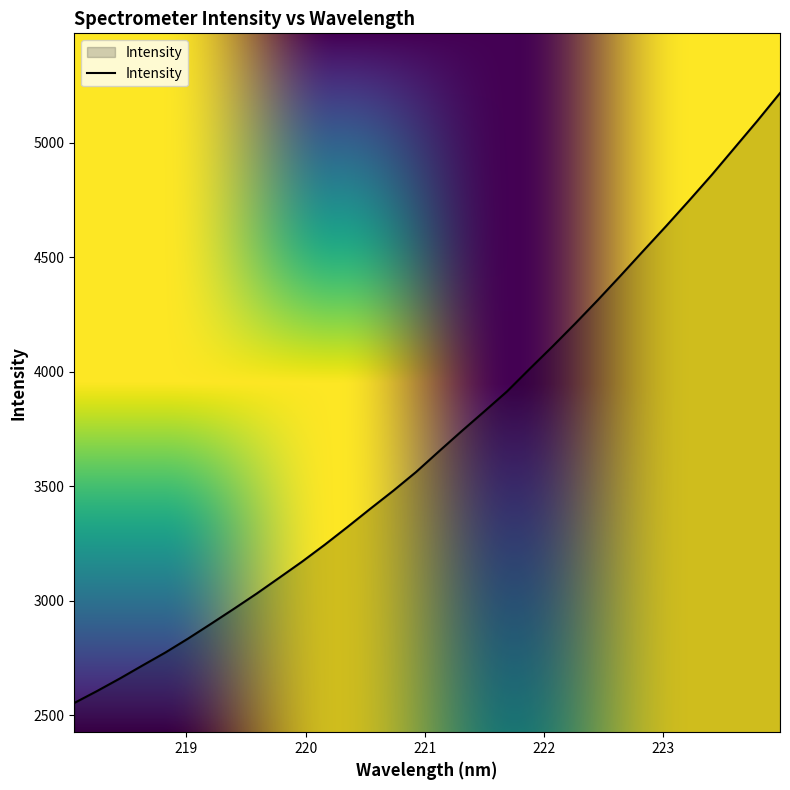

What is the difference between the second highest and minimum values?

2541.6